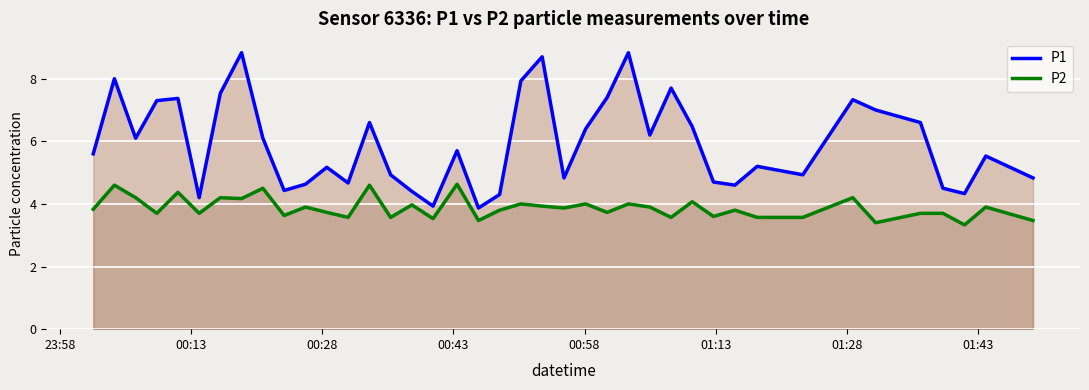

What are all the series names shown in the legend?

P1, P2